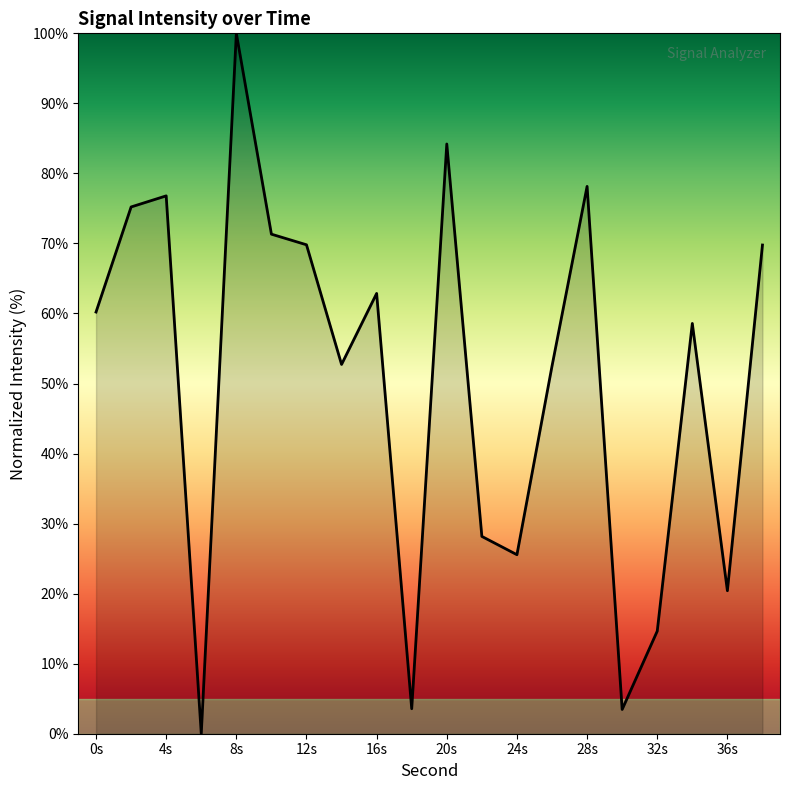

How many lines are shown in the chart?

1